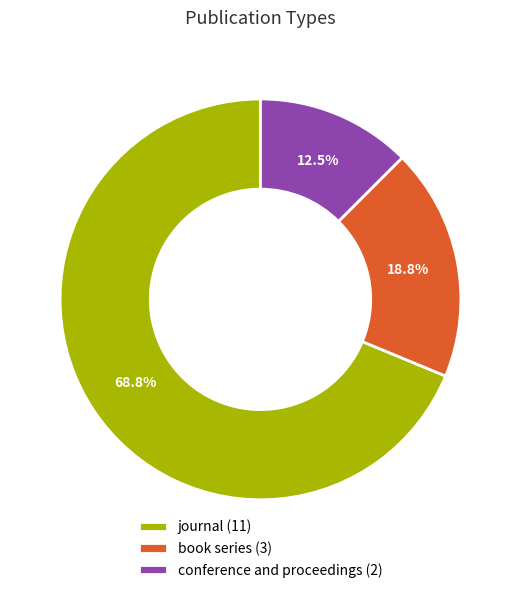

Between conference and proceedings (2) and journal (11), which is larger?

journal (11)